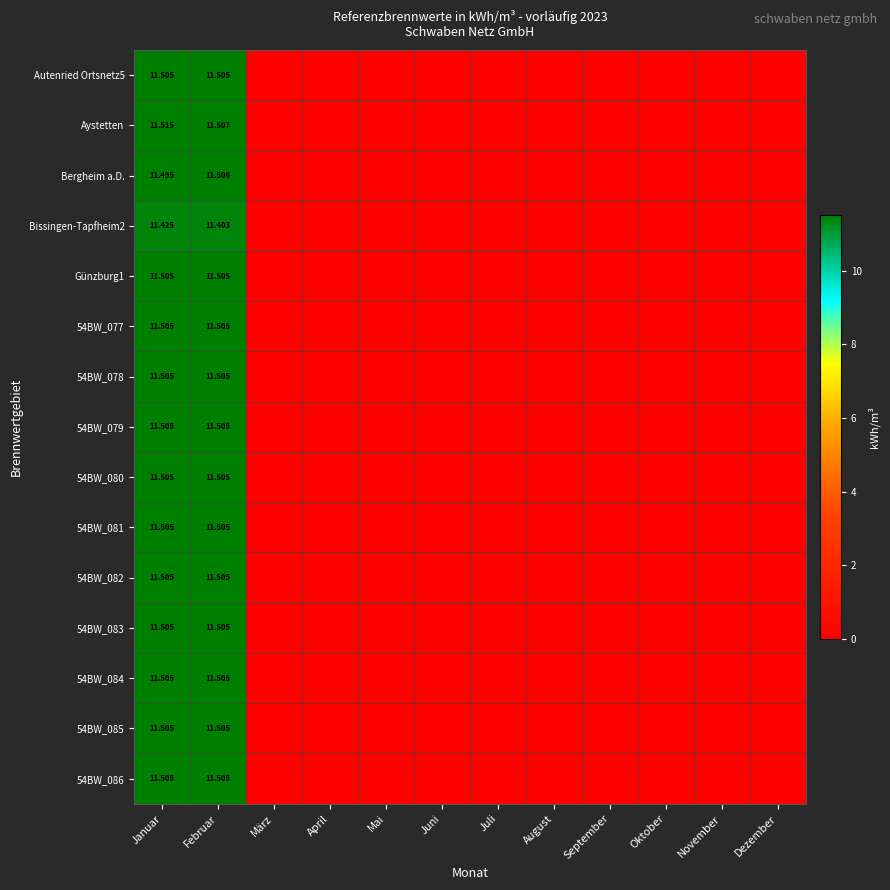

At which label does 54BW_079 reach its peak?

Januar